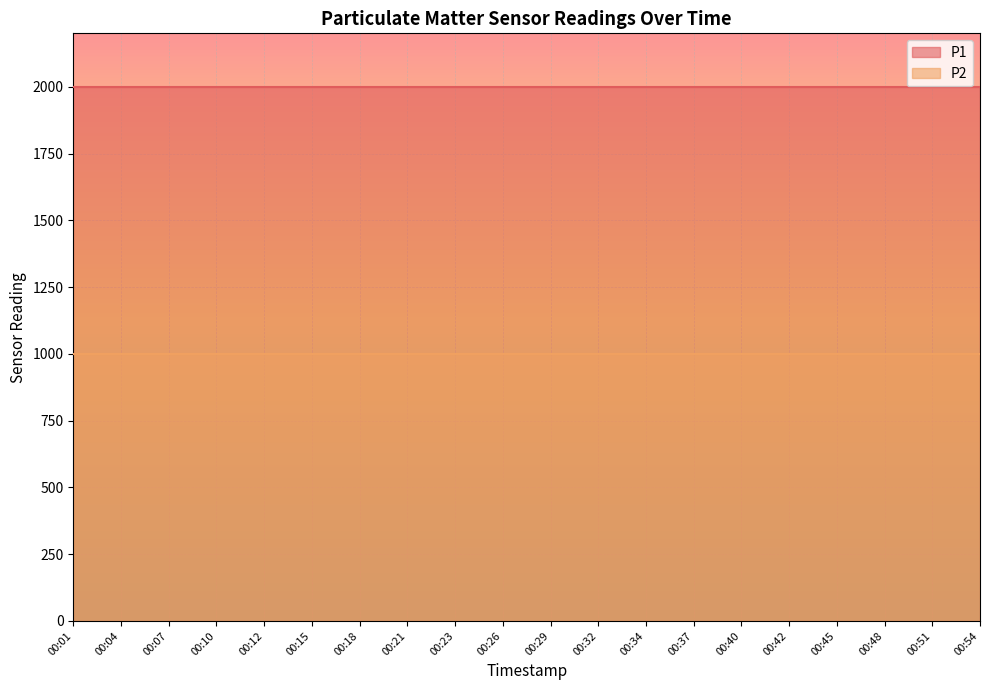

Is it true that P1 equals 1999.9 at 00:23?

True